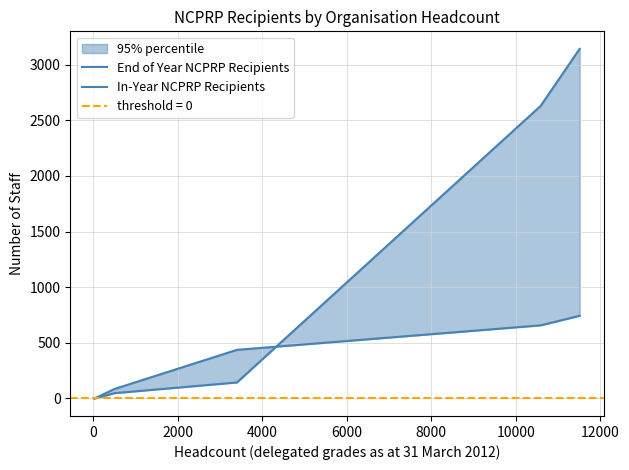

What is the difference between the maximum and second lowest values in the End of Year NCPRP Recipients series?

3094